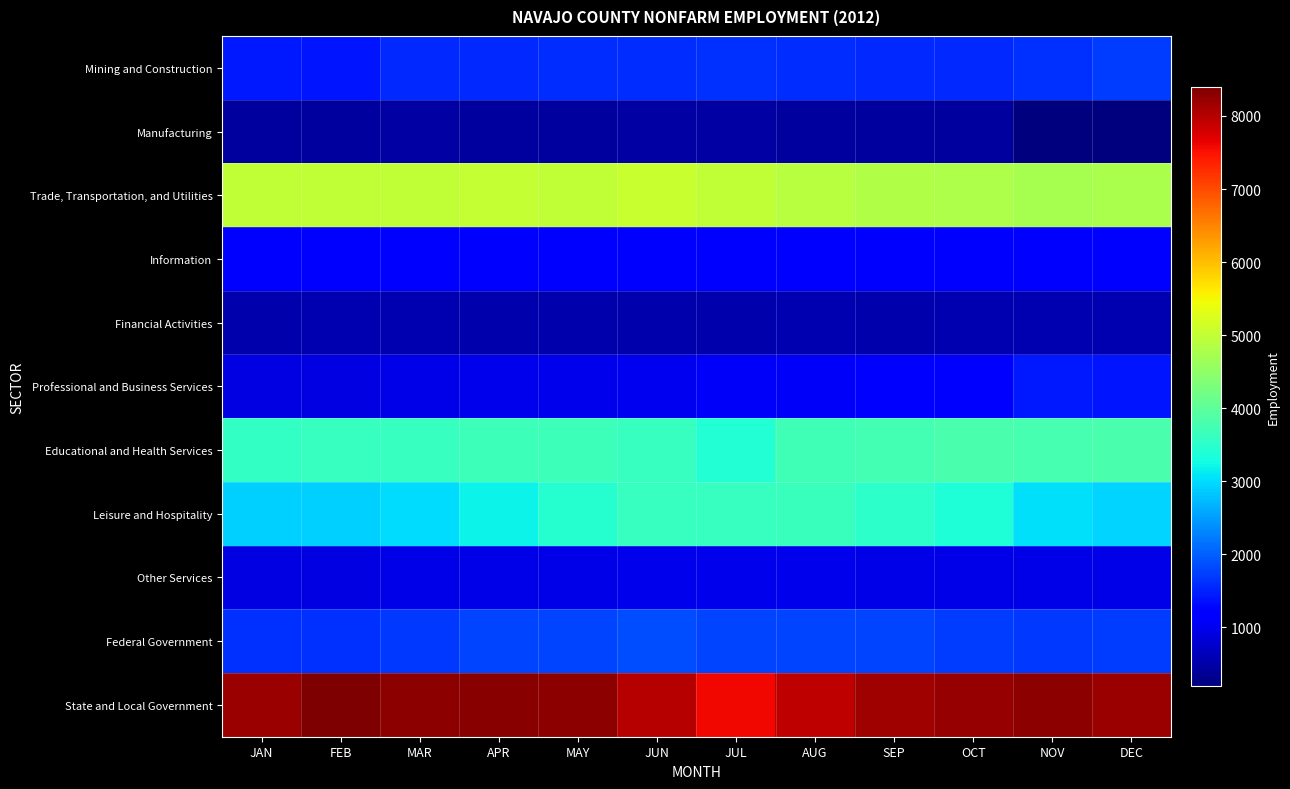

What is the minimum value shown in the chart?

200